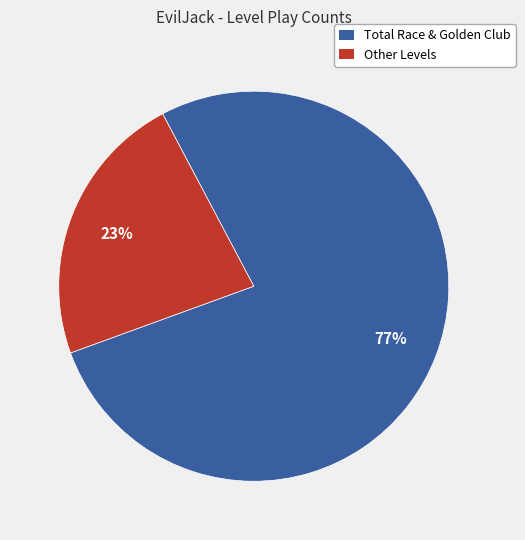

What is the majority slice?

Total Race & Golden Club